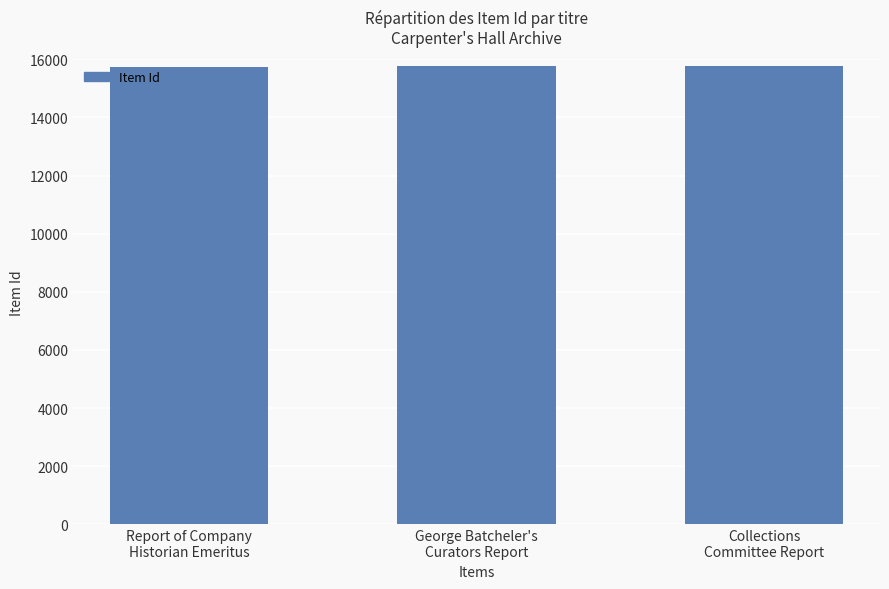

How many data points does each series have?

3